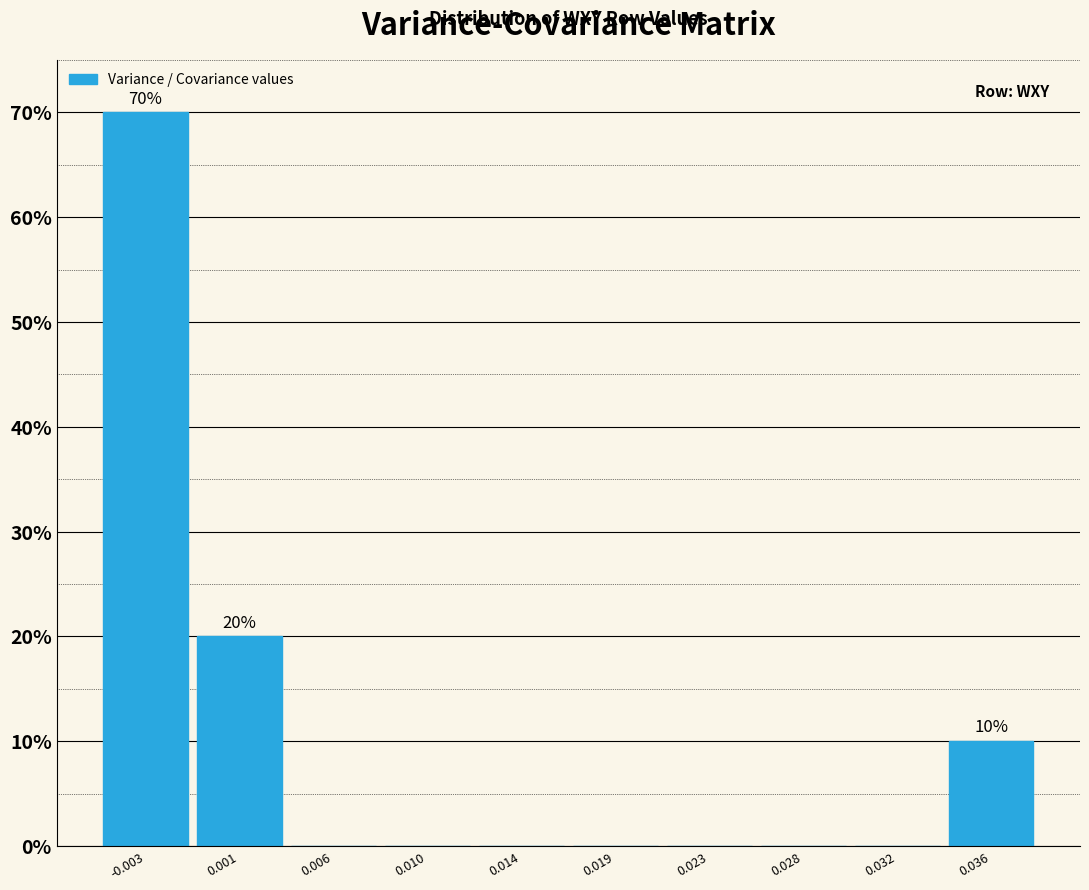

Reading right to left, list all the values displayed in this chart.

0.036=10	0.032=0	0.028=0	0.023=0	0.019=0	0.014=0	0.010=0	0.006=0	0.001=20	-0.003=70